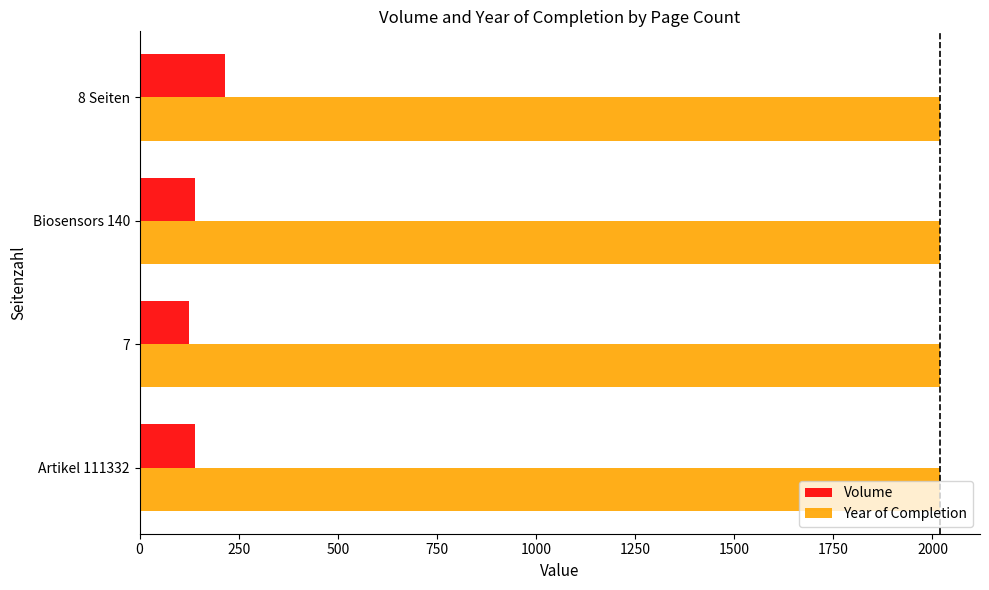

How many categories are shown in the chart?

4